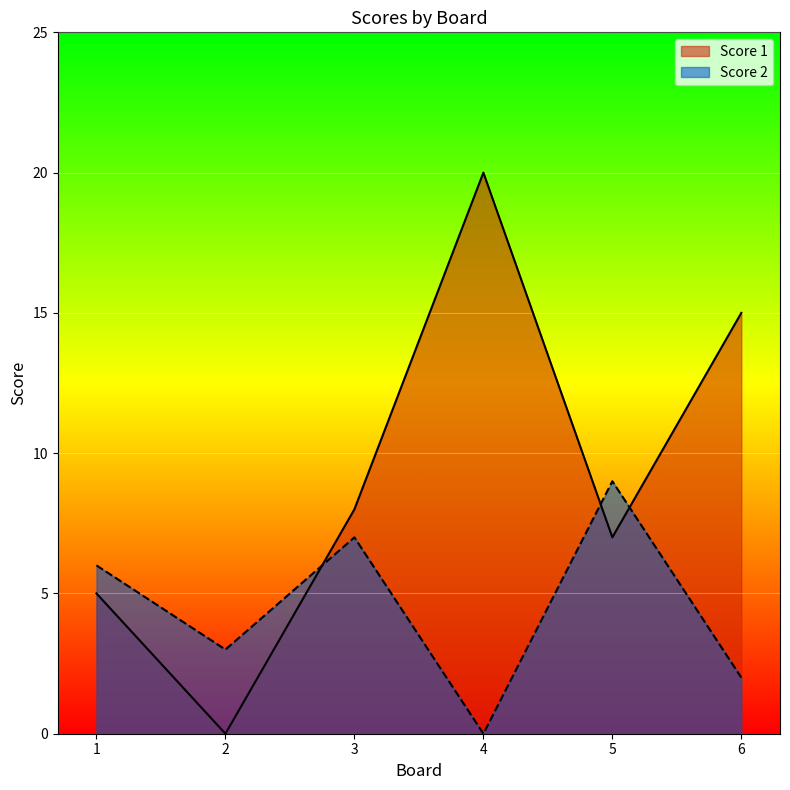

Where is the first local minimum for Score 1?

2